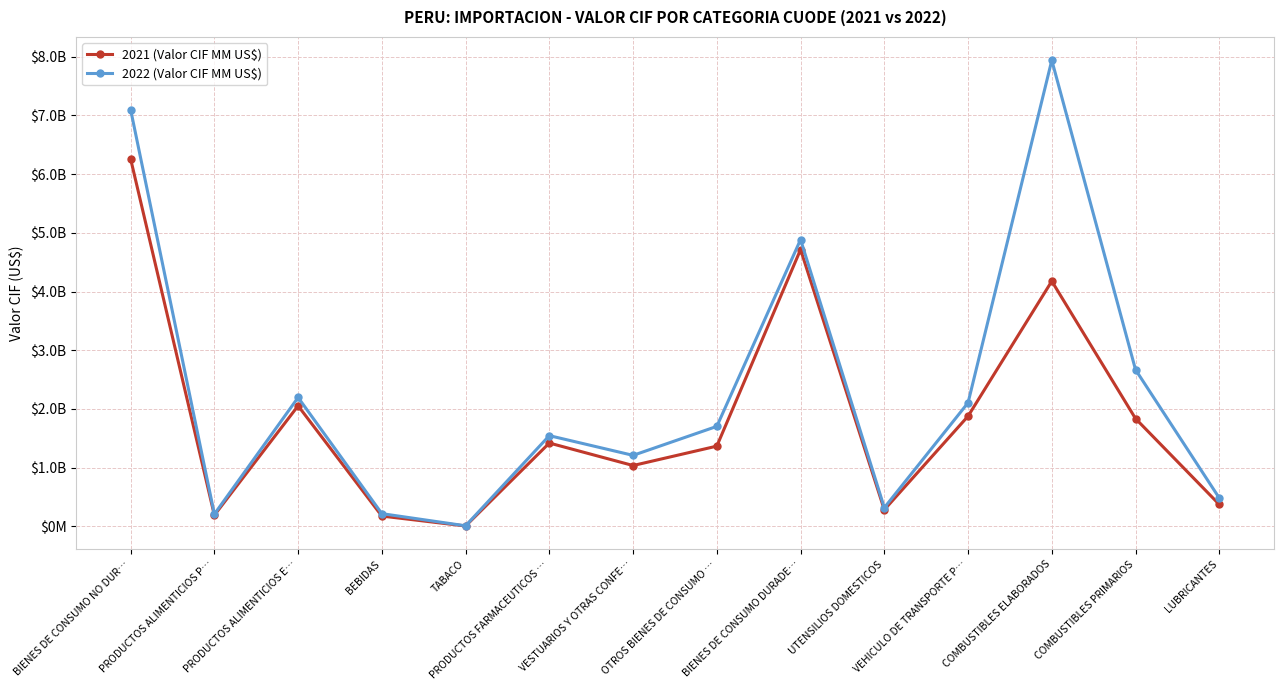

Is this an area chart (filled region under the line)?

No